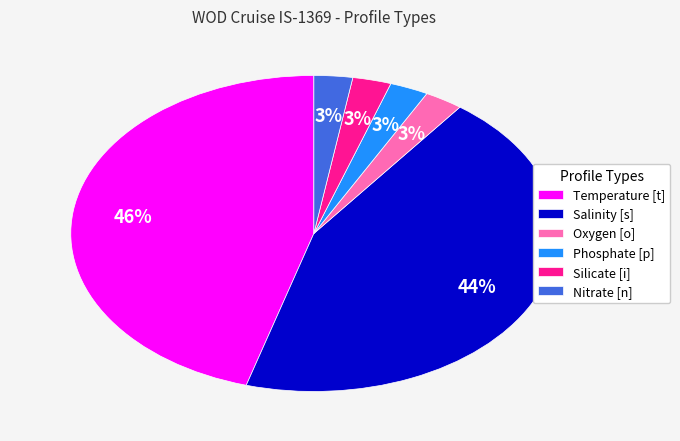

Is there a majority slice in this chart?

No